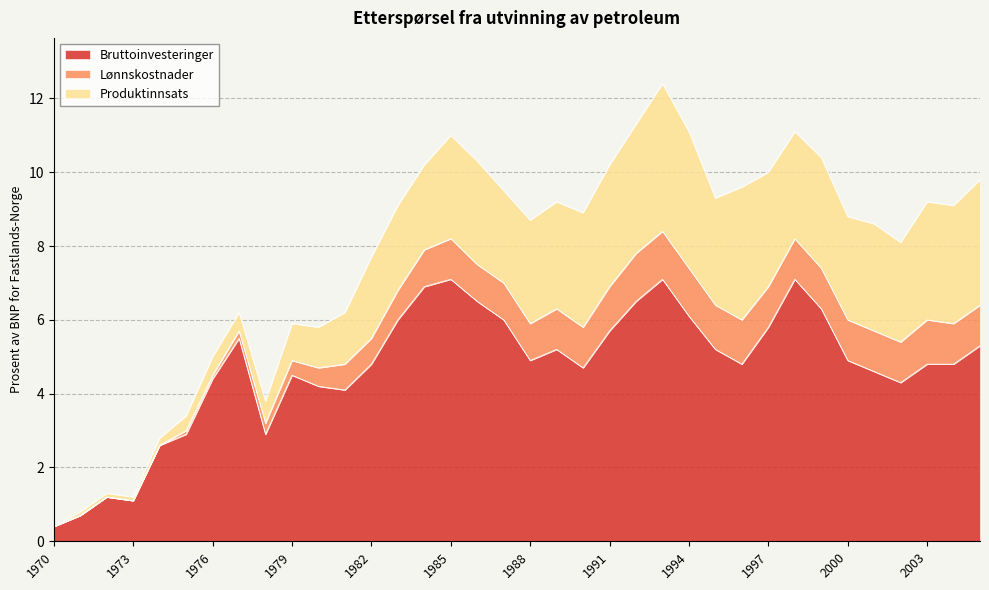

What are all the series names shown in the legend?

Bruttoinvesteringer, Lønnskostnader, Produktinnsats